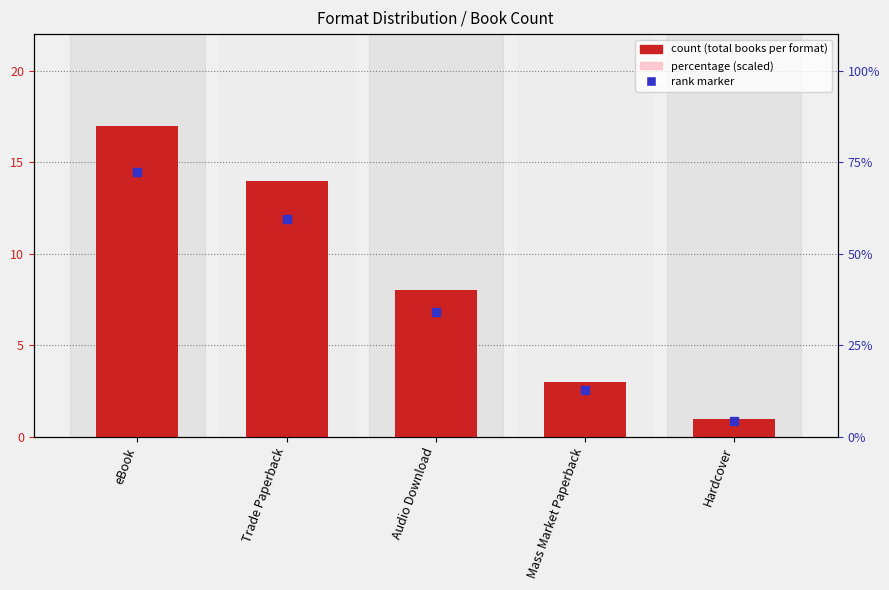

Which series has the largest range (max minus min)?

count